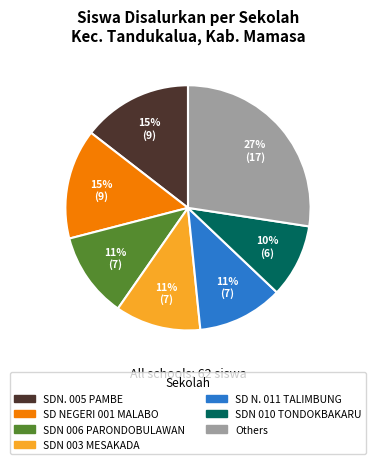

Is there a majority slice in this chart?

No